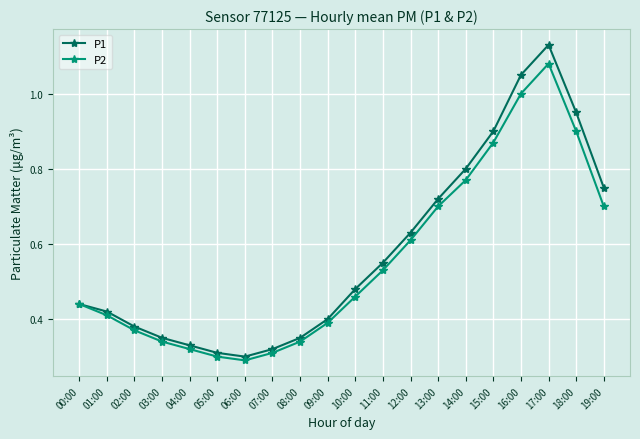

What is the sum of the P2 values at 18:00 and 09:00?

1.3